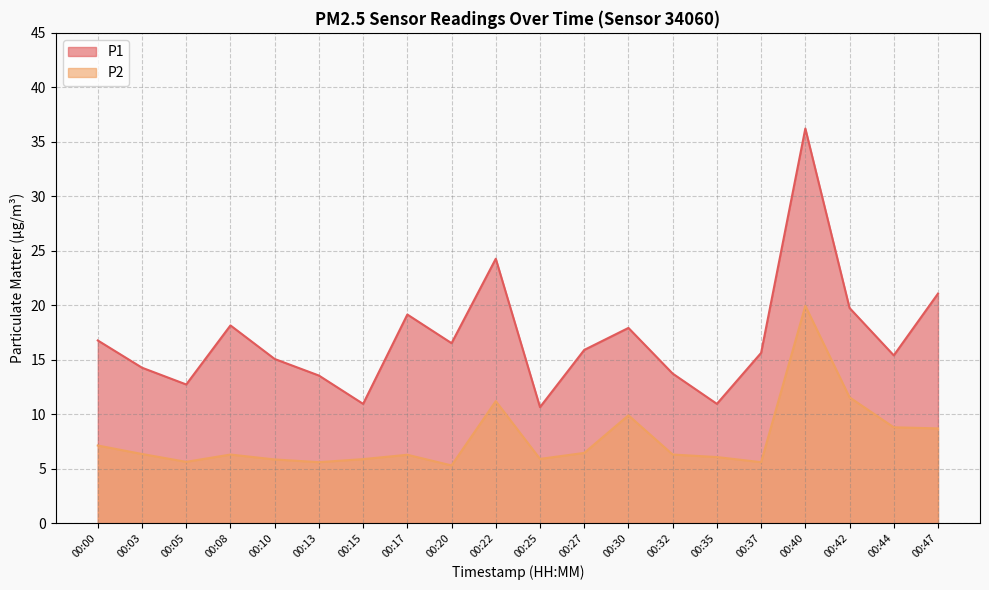

Which label corresponds to the largest value in the chart?

00:40